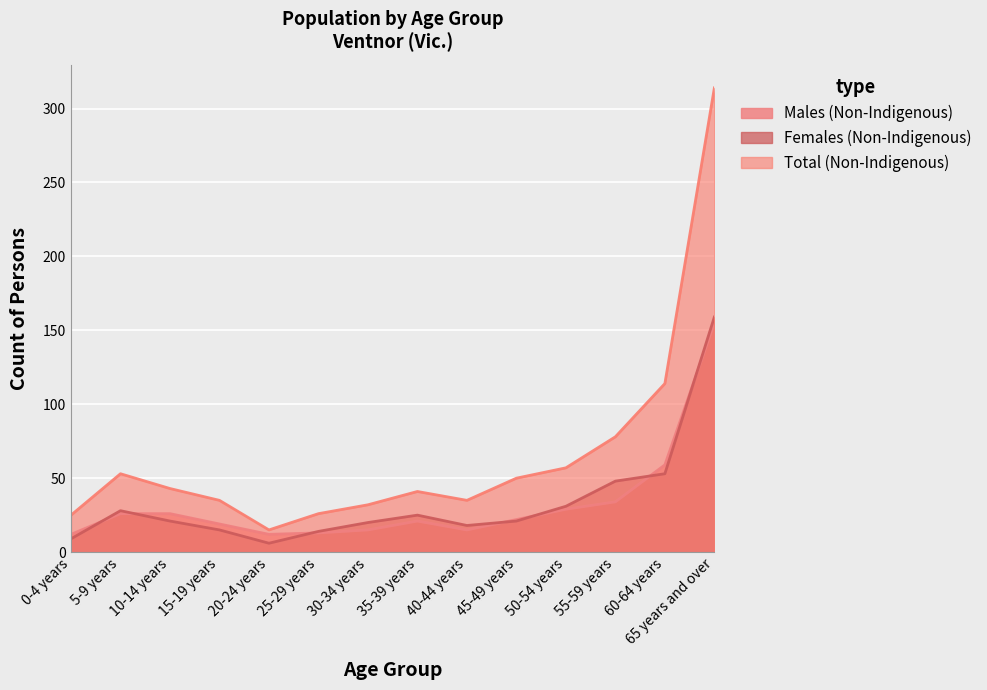

How many data points in Total (Non-Indigenous) are above 43?

6